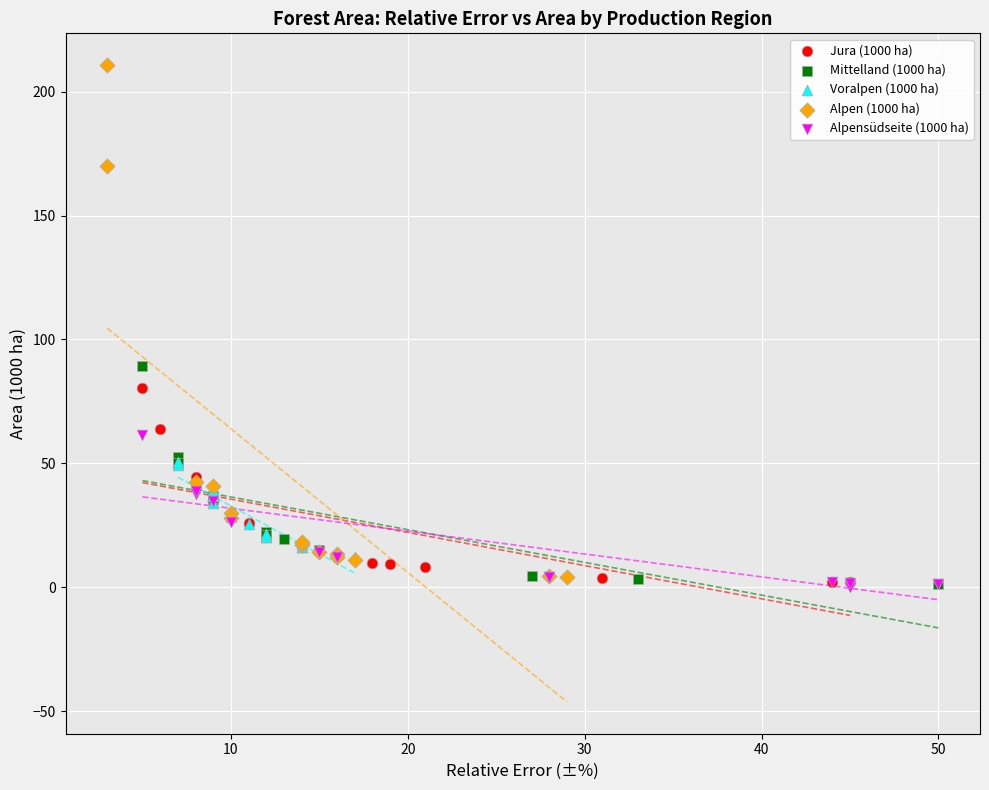

Which series contains the highest Y value?

Alpen (1000 ha)